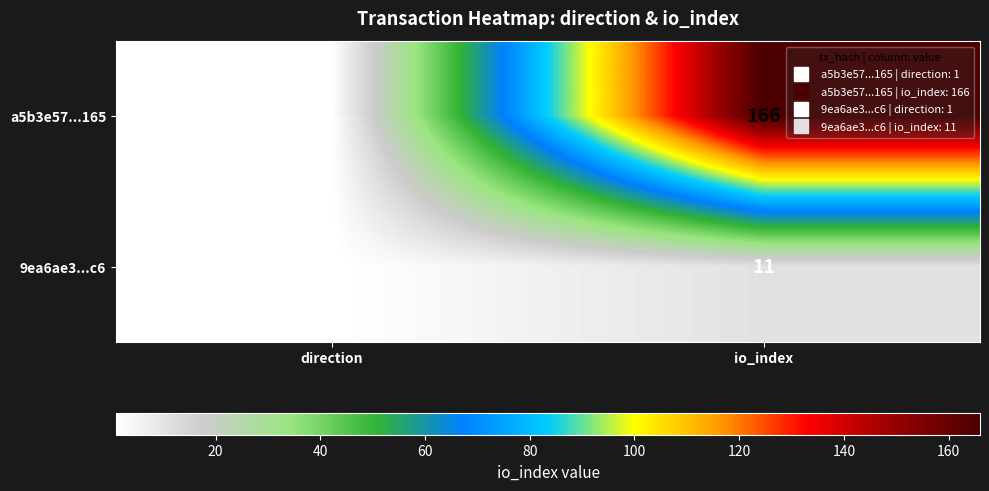

Which series has the largest total across all categories?

a5b3e57...165